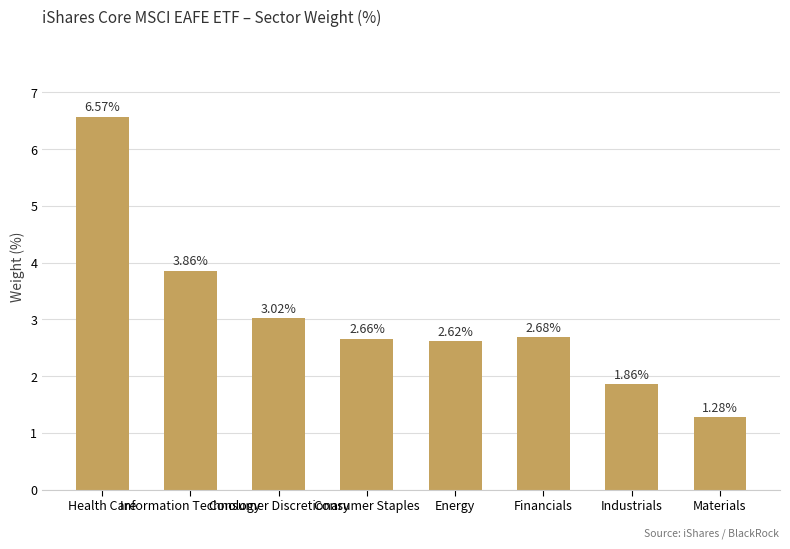

Is it true that the value at Consumer Discretionary is 1.9?

False